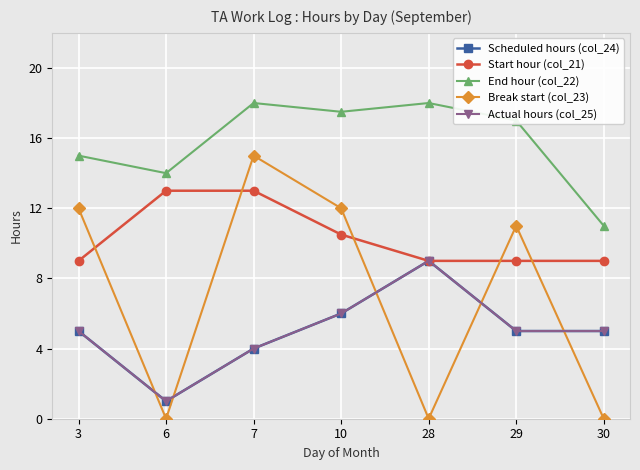

At which category is the sum across all series the highest?

7